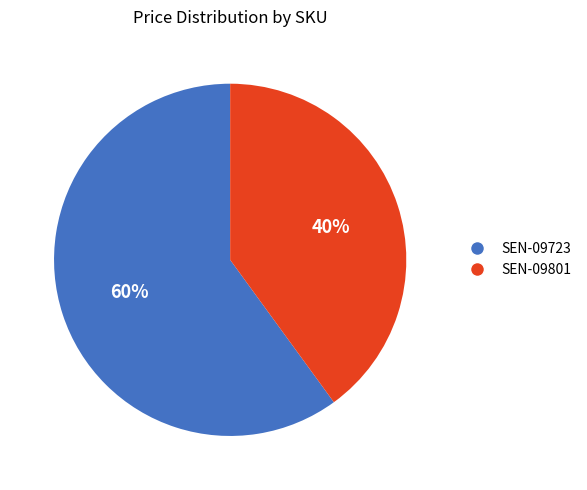

Is there any slice that represents more than half of the pie?

Yes